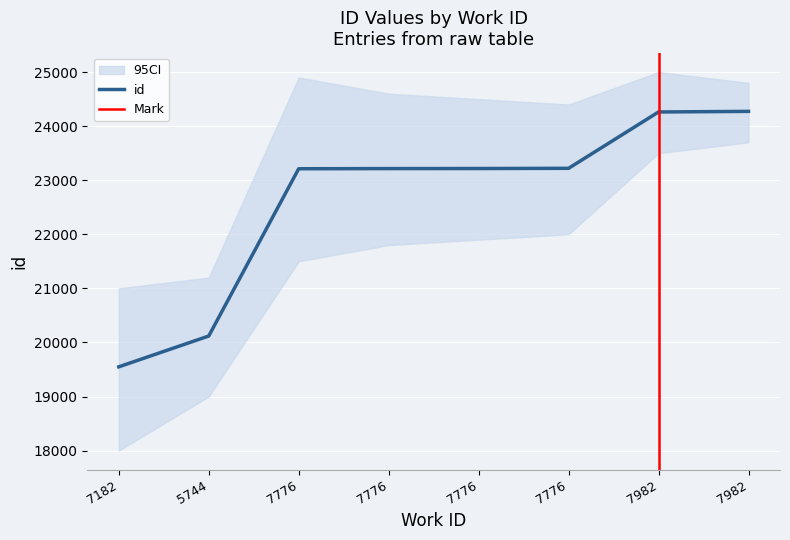

At which category does the chart reach its peak across all series?

7982